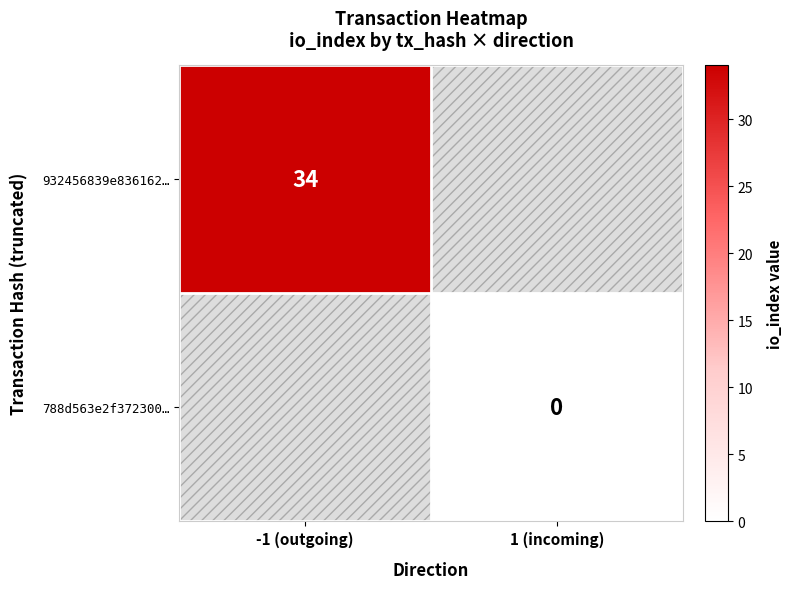

Read the 932456839e836162… value at -1 (outgoing).

34.0